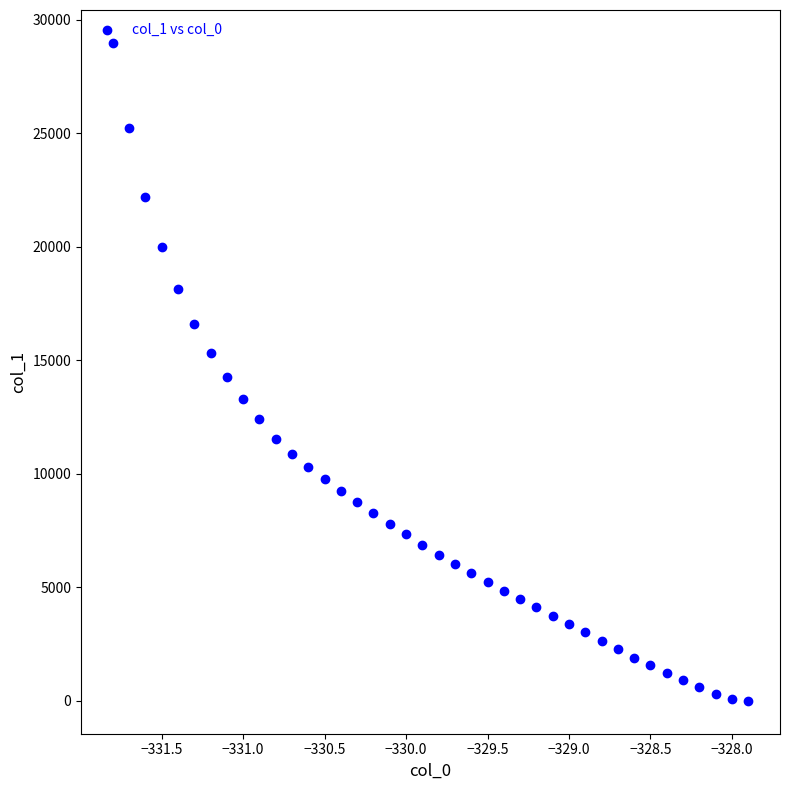

What is the range of X values (max minus min)?

3.9